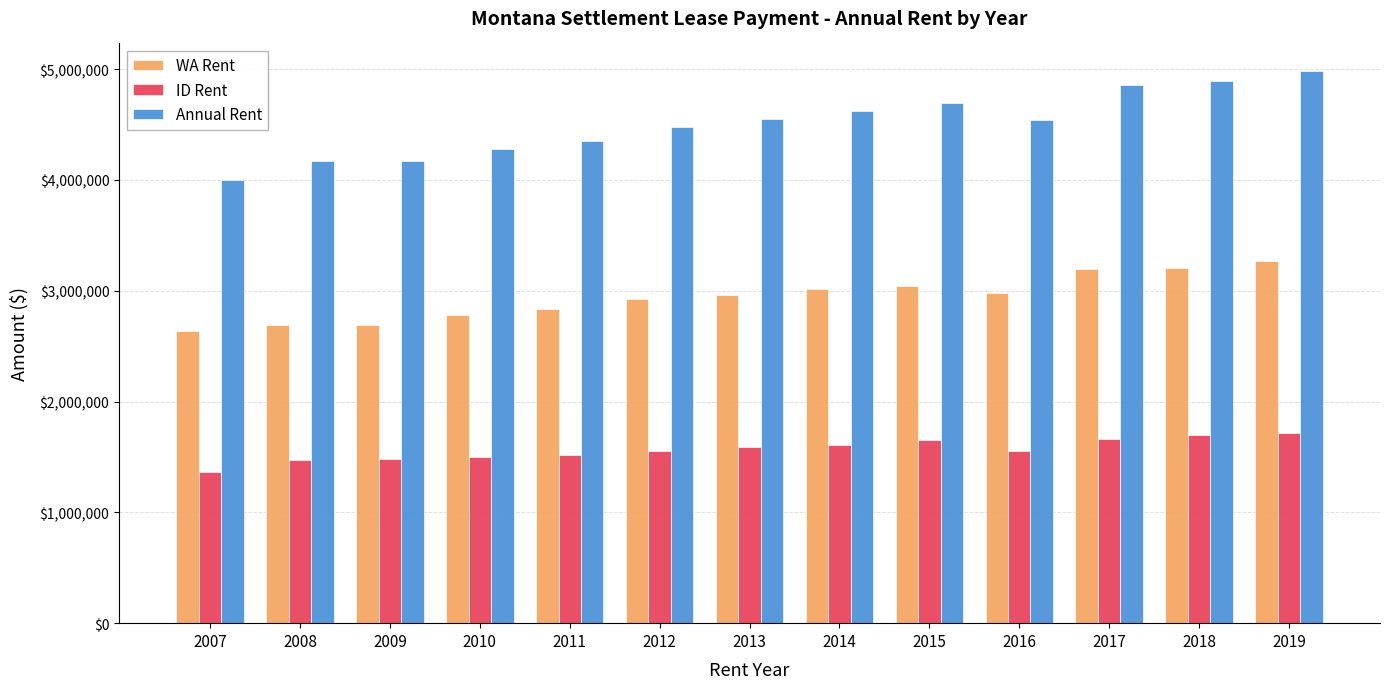

Which series has the largest total across all categories?

Annual Rent